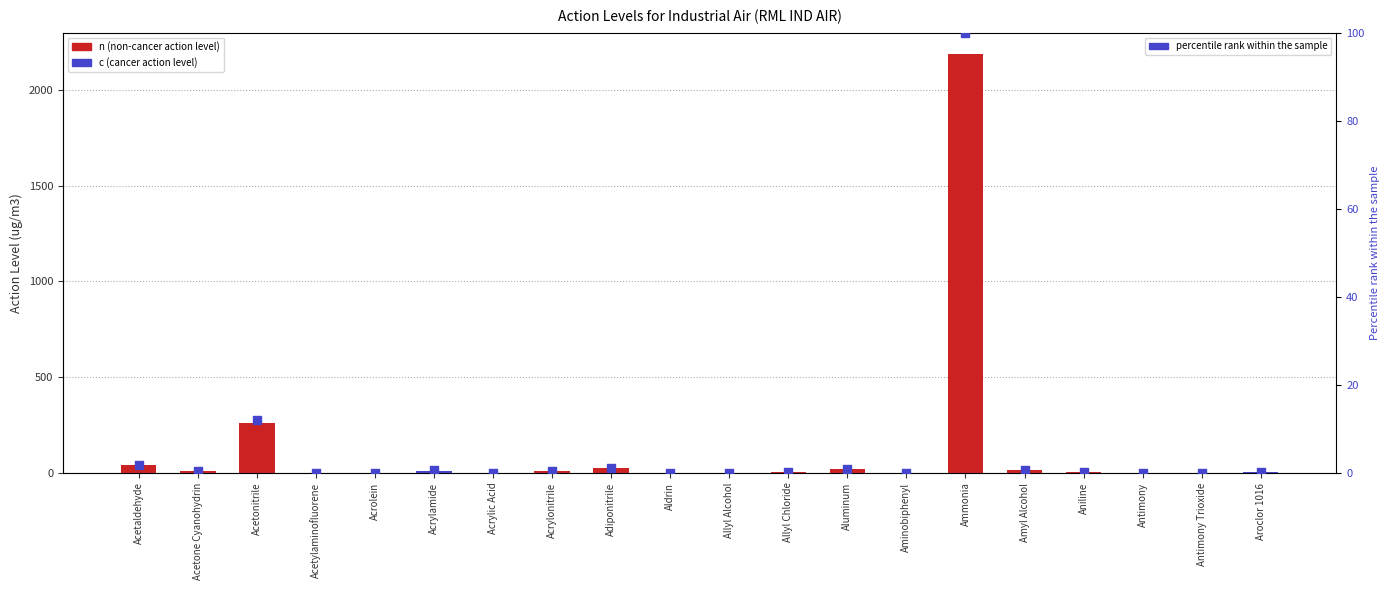

Which has a higher value, Aminobiphenyl or Adiponitrile?

Adiponitrile